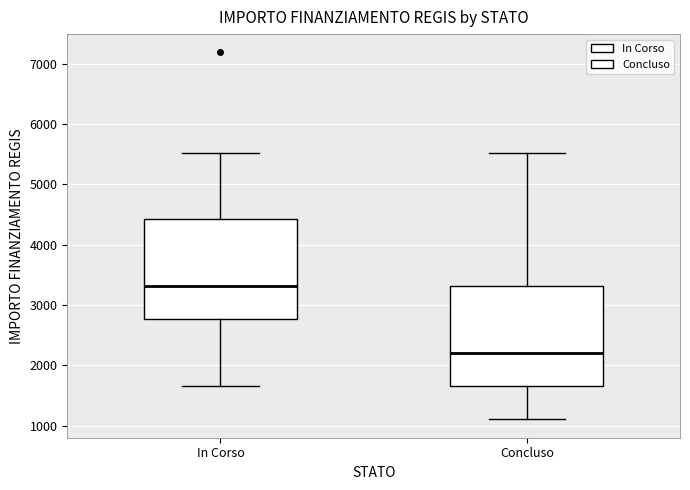

Where does the upper whisker of the box for In Corso end on the y-axis? The values are not printed on the chart, so give them approximately, as read against the axis.

5500